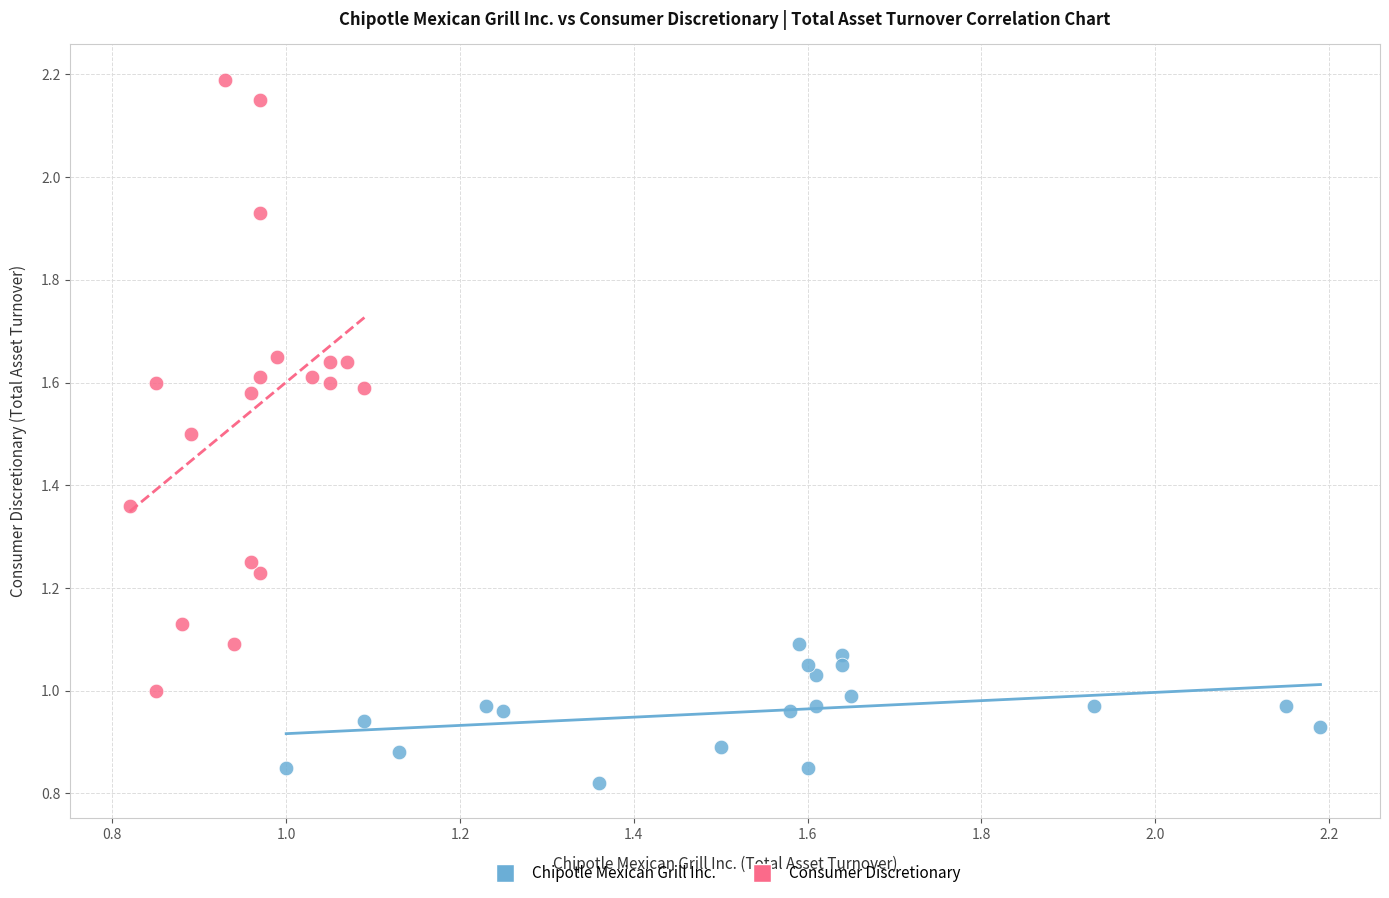

Which series reaches the minimum Y coordinate?

Chipotle Mexican Grill Inc.